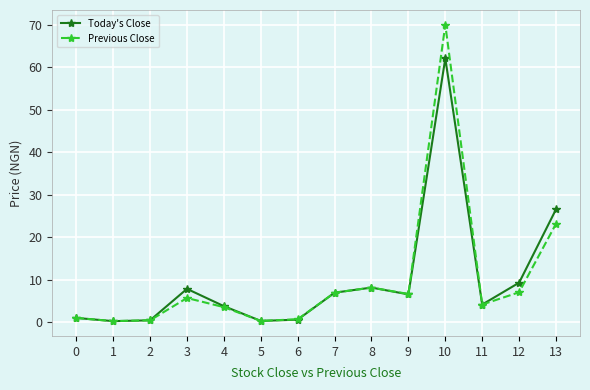

At how many categories does at least one series exceed 34?

1